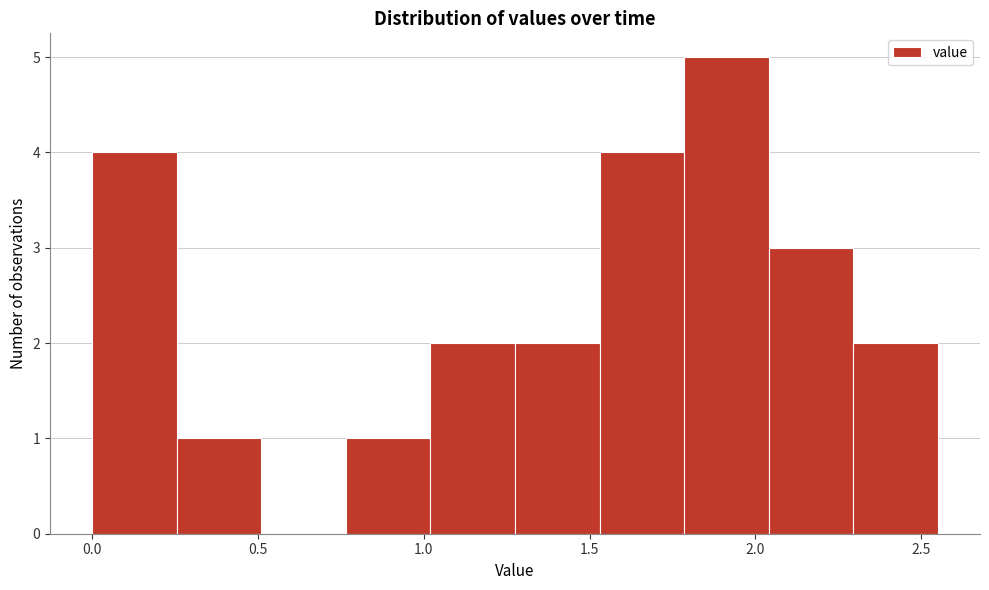

Over which range of the x-axis is the bar tallest?

1.785 to 2.040